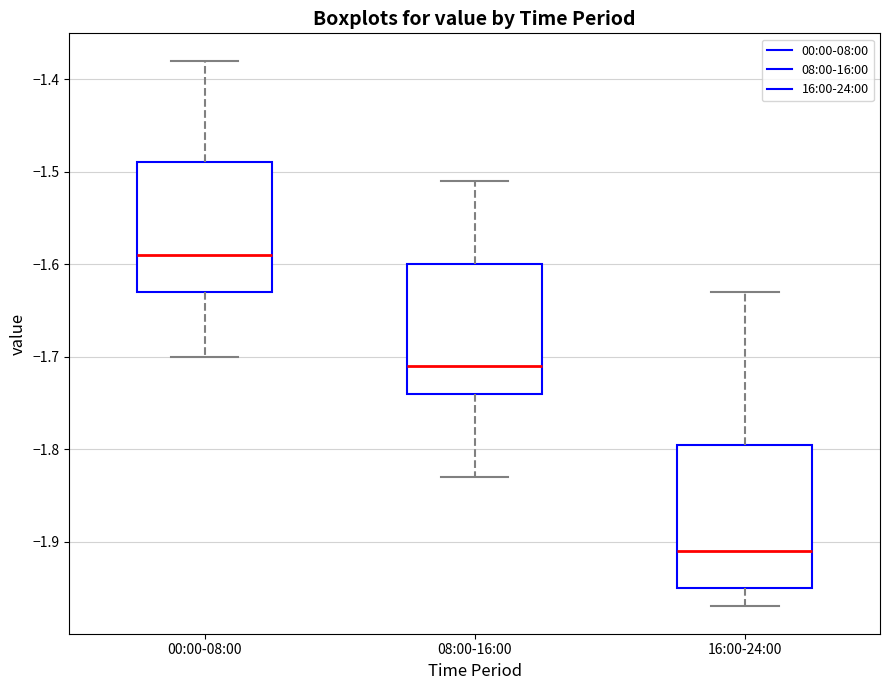

Which box's median line is the lowest?

16:00-24:00